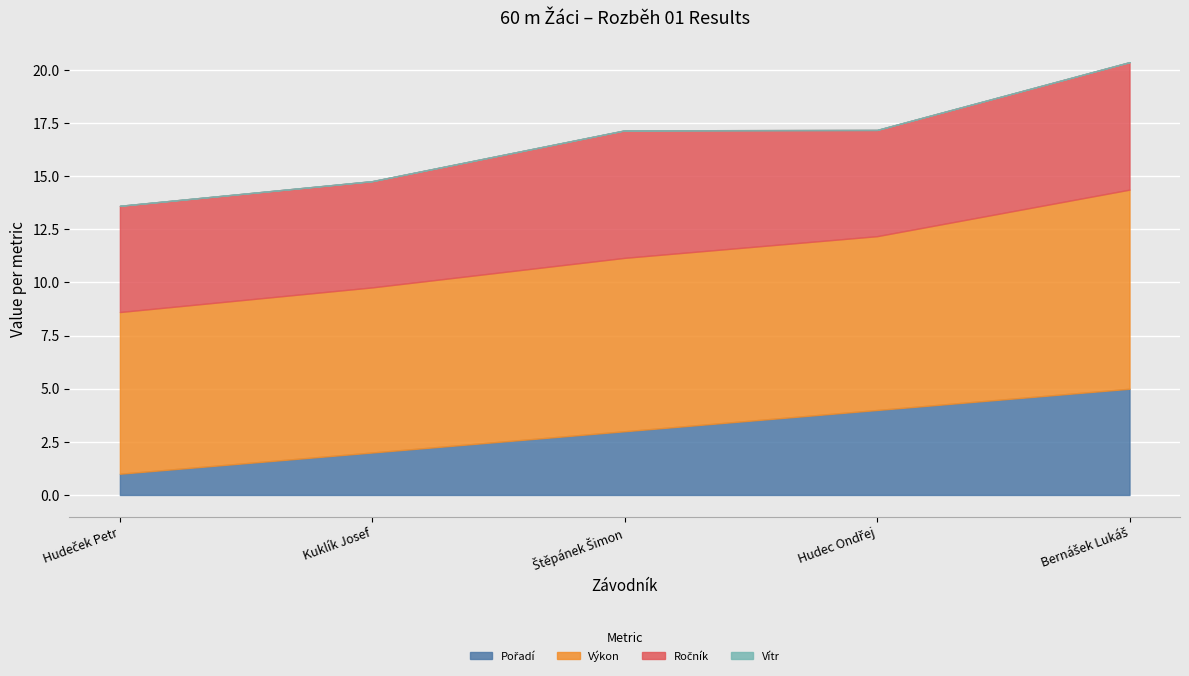

List the labels in order of Ročník value, largest first.

Štěpánek Šimon, Bernášek Lukáš, Hudeček Petr, Kuklík Josef, Hudec Ondřej